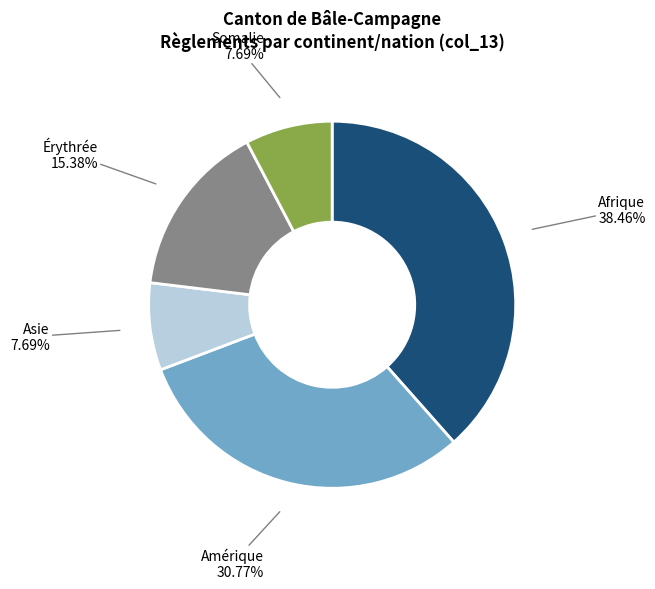

Is there any slice that represents more than half of the pie?

No